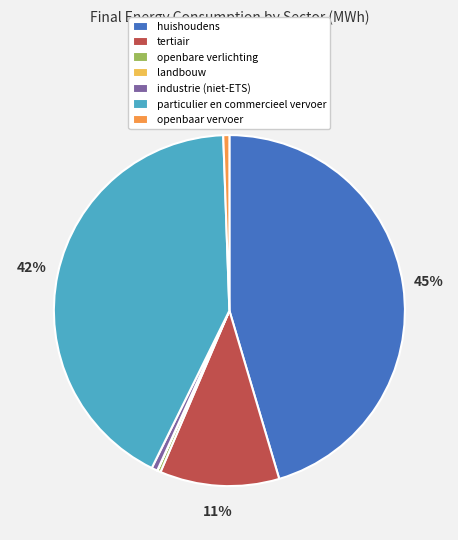

Do particulier en commercieel vervoer and huishoudens together represent more than half of the pie?

Yes